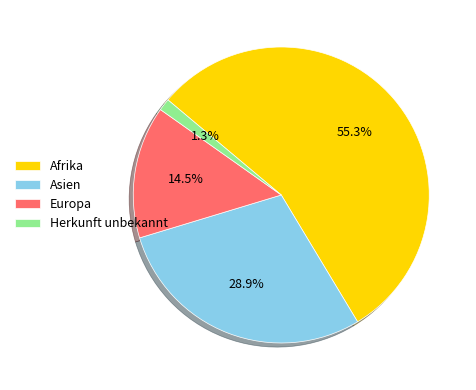

To the nearest percent, what is the difference between the largest and smallest slice percentages?

54%